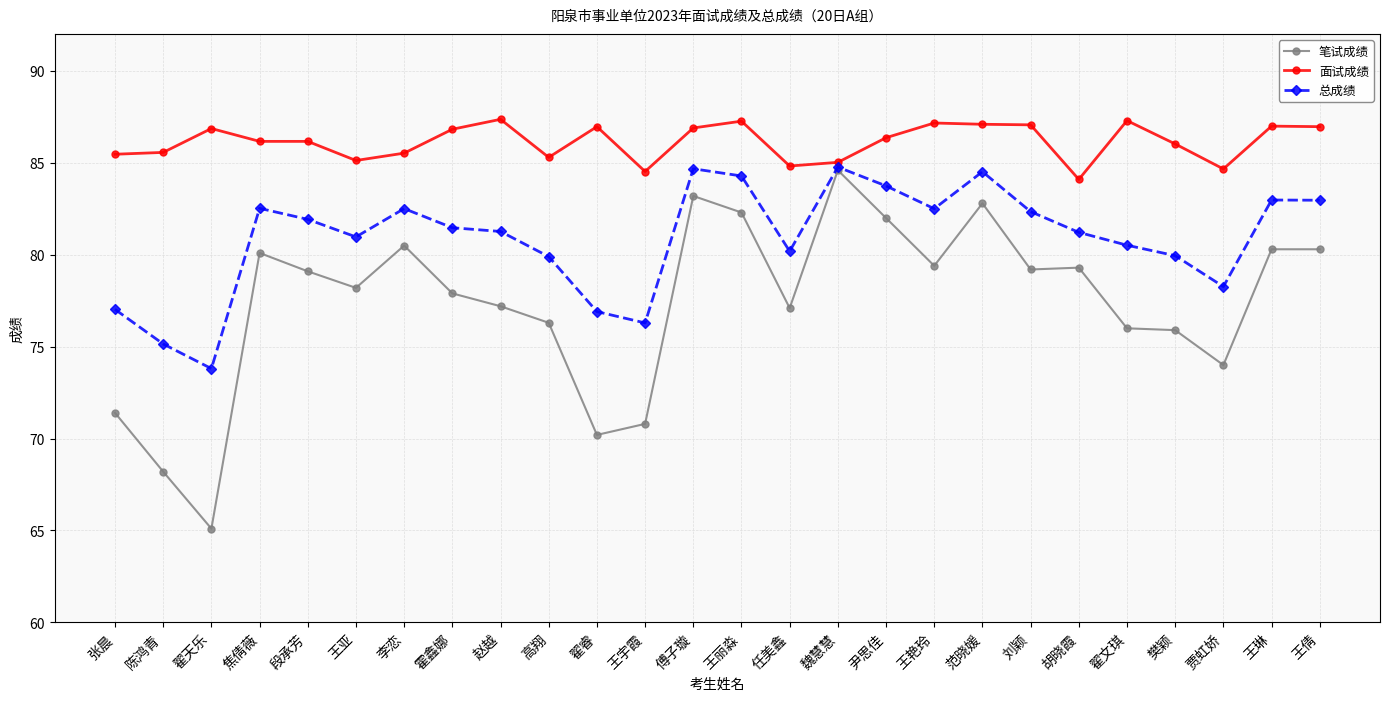

True or false: 面试成绩 and 总成绩 intersect in this chart.

False